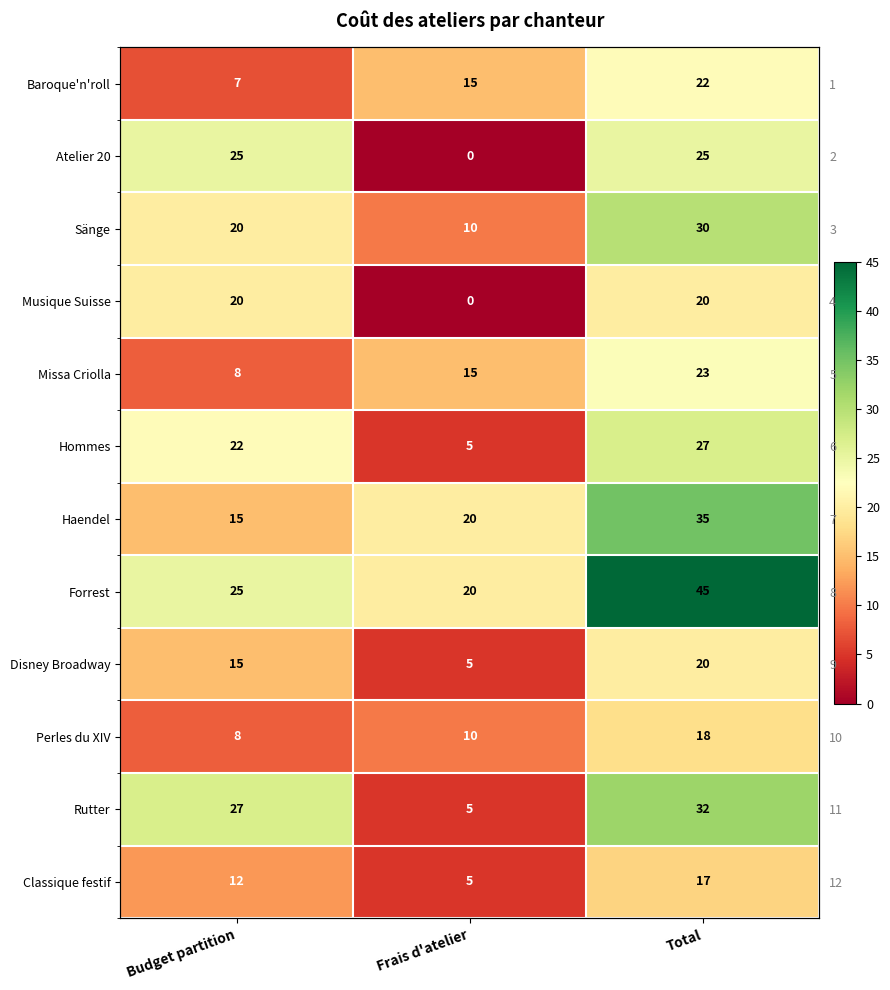

Is it true that Forrest equals 41 at Budget partition?

False